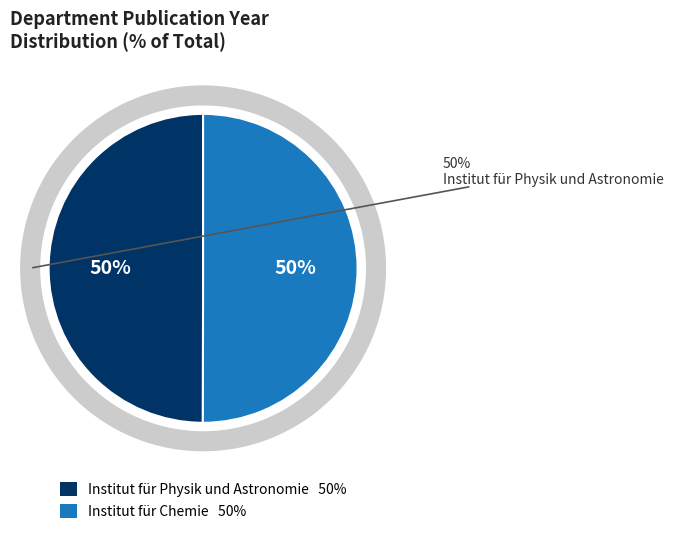

What percentage is the Institut für Chemie slice, to the nearest percent?

50%